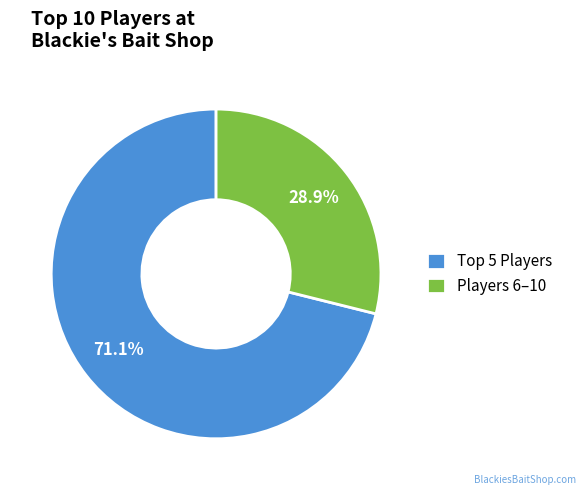

What percentage is NOT represented by Players 6–10?

71.1%